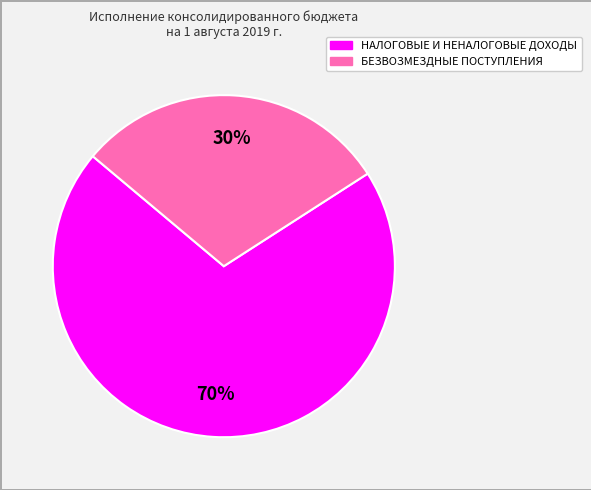

What percentage is the БЕЗВОЗМЕЗДНЫЕ ПОСТУПЛЕНИЯ slice, to the nearest percent?

30%